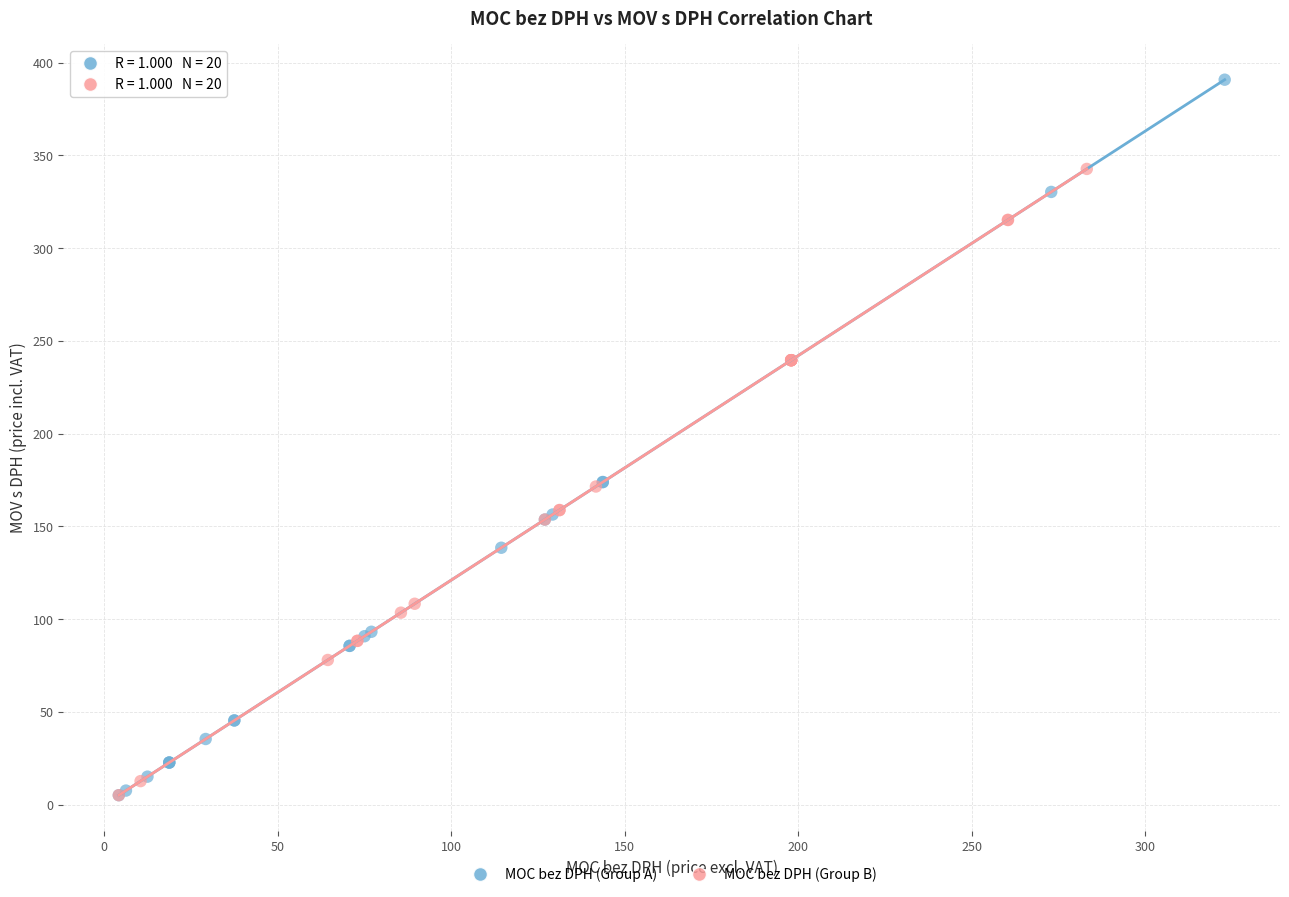

Which series contains the highest Y value?

MOC bez DPH (Group A)